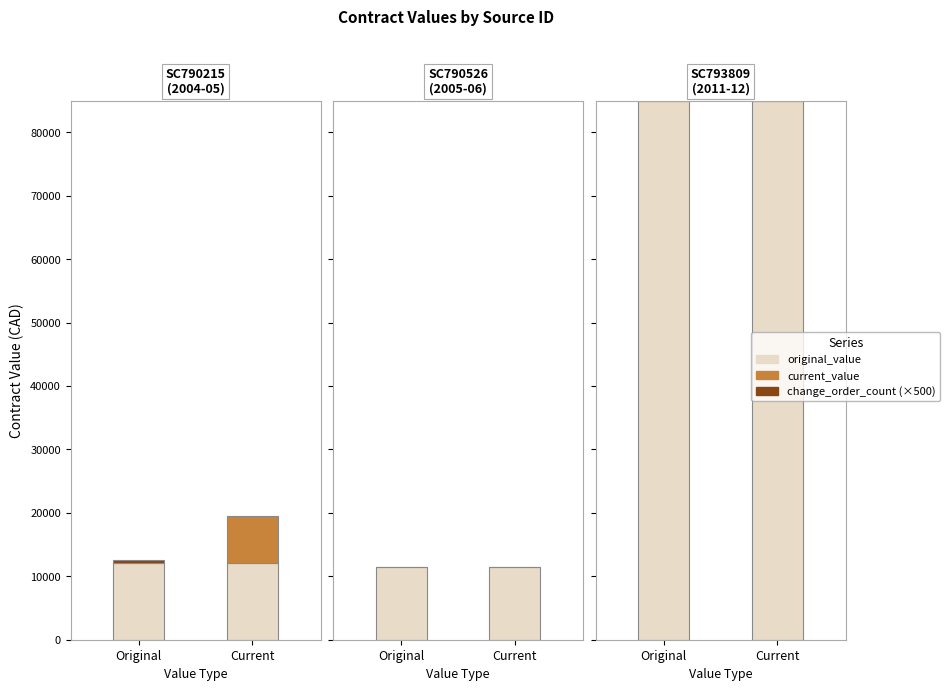

What is the spread (max minus min) of values at SC790215?

19474